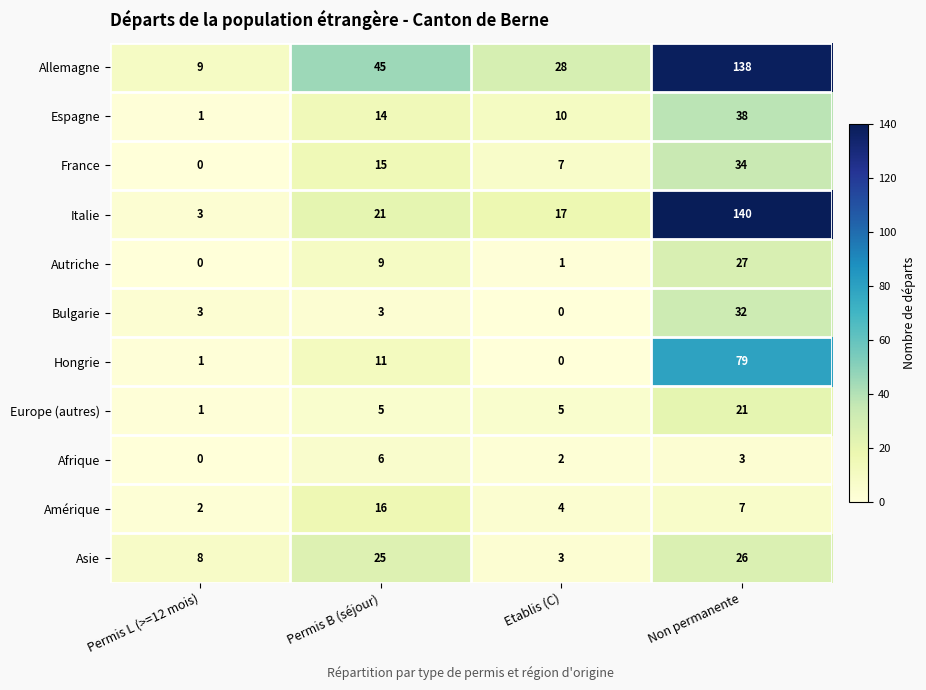

Between Permis L (>=12 mois) and Permis B (séjour), which series saw the biggest shift?

Allemagne